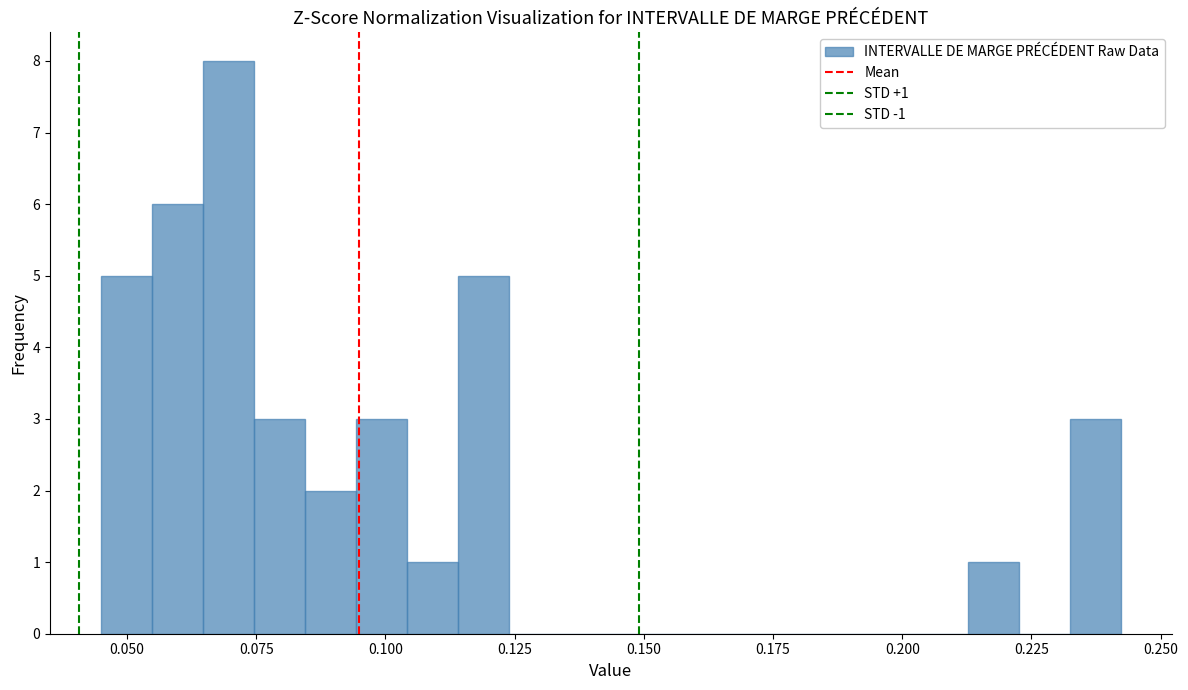

Read against the x-axis, roughly where is the centre of the tallest bar?

0.070